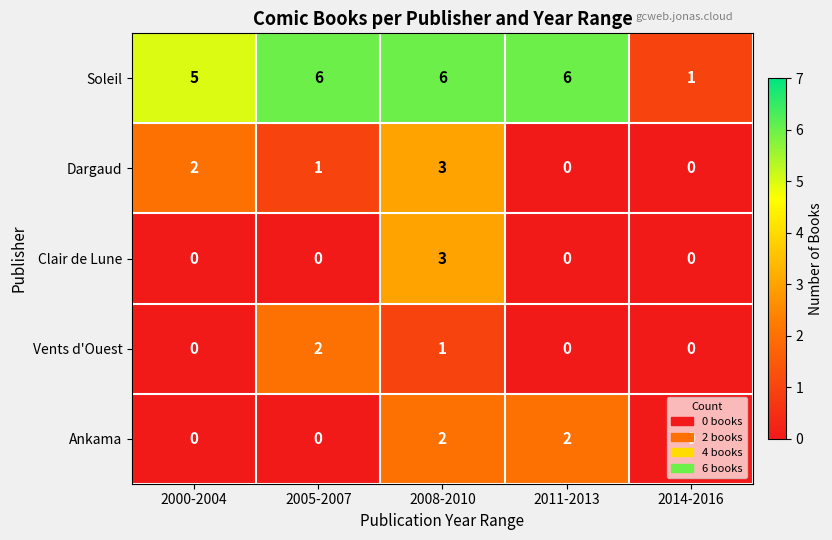

How many series are shown in this chart?

5